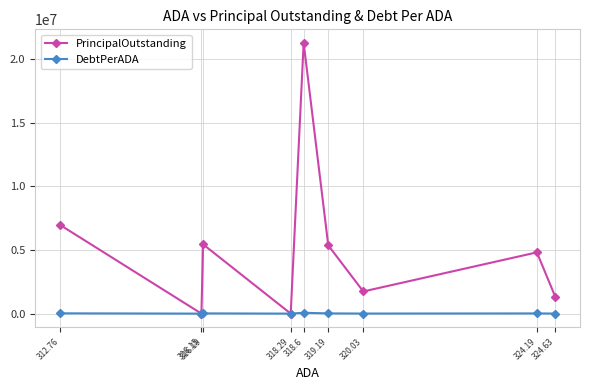

What is the label of the 6th point from the left?

319.19